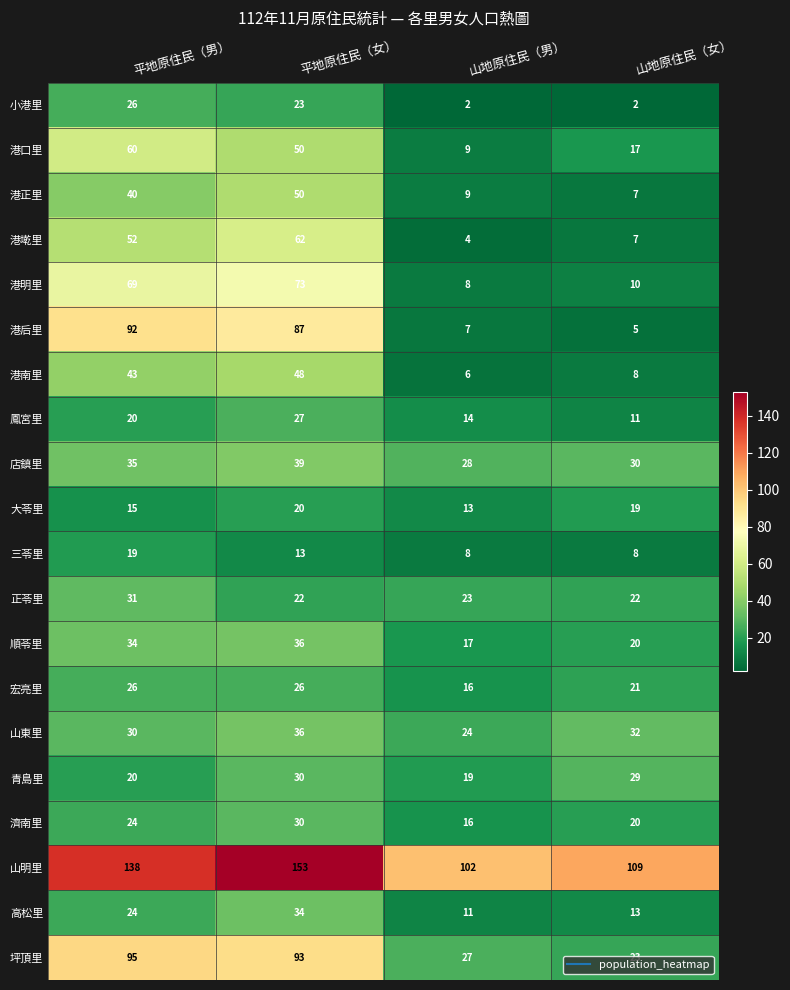

List the labels in order of 坪頂里 value, smallest first.

山地原住民（女）, 山地原住民（男）, 平地原住民（女）, 平地原住民（男）